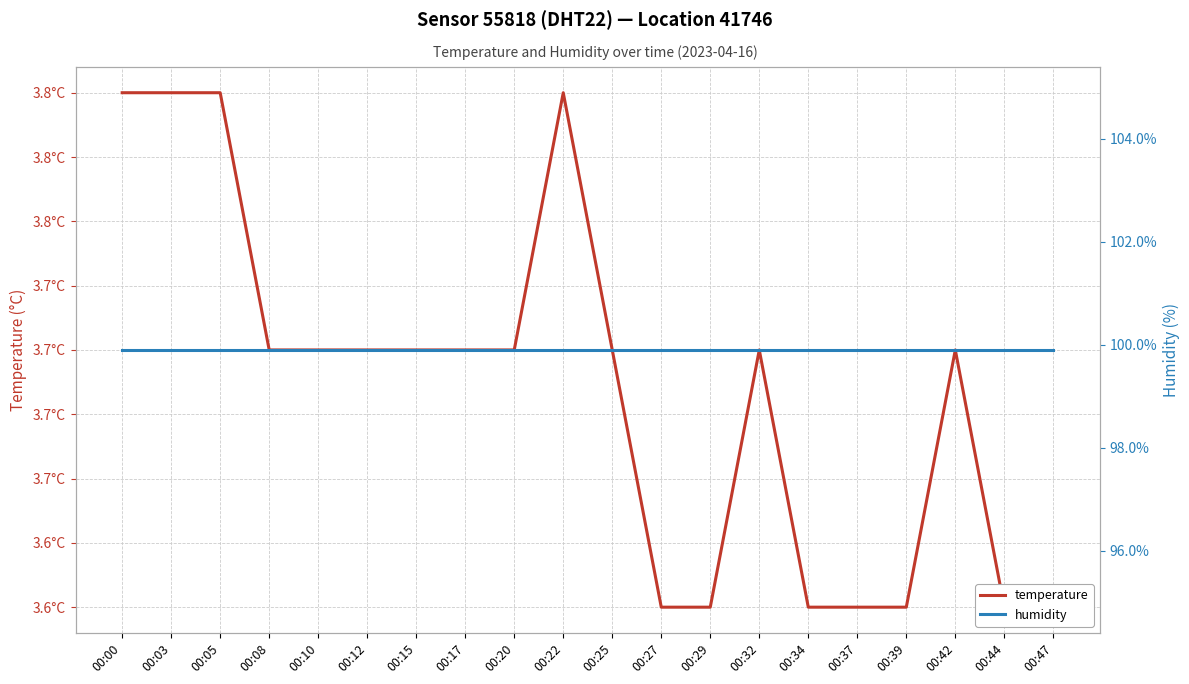

Reading right to left, transcribe all the data shown in this chart.

temperature: 3.6	3.6	3.7	3.6	3.6	3.6	3.7	3.6	3.6	3.7	3.8	3.7	3.7	3.7	3.7	3.7	3.7	3.8	3.8	3.8
humidity: 99.9	99.9	99.9	99.9	99.9	99.9	99.9	99.9	99.9	99.9	99.9	99.9	99.9	99.9	99.9	99.9	99.9	99.9	99.9	99.9